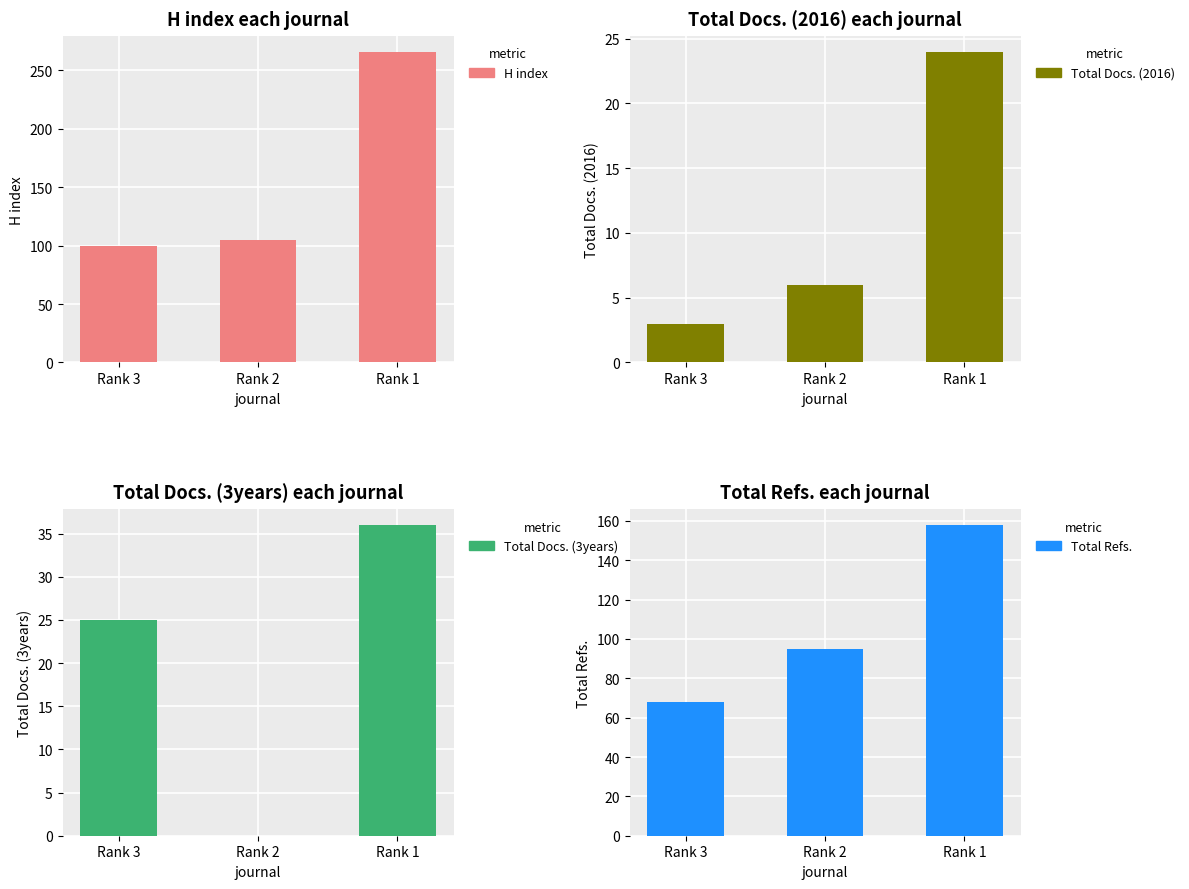

How many series are shown in this chart?

4